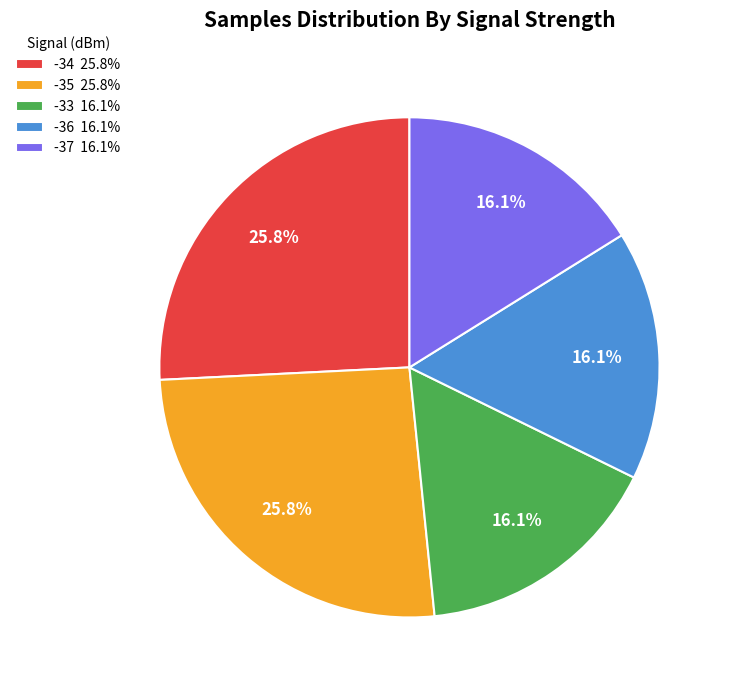

What percentage is NOT represented by -34 25.8%?

74.2%